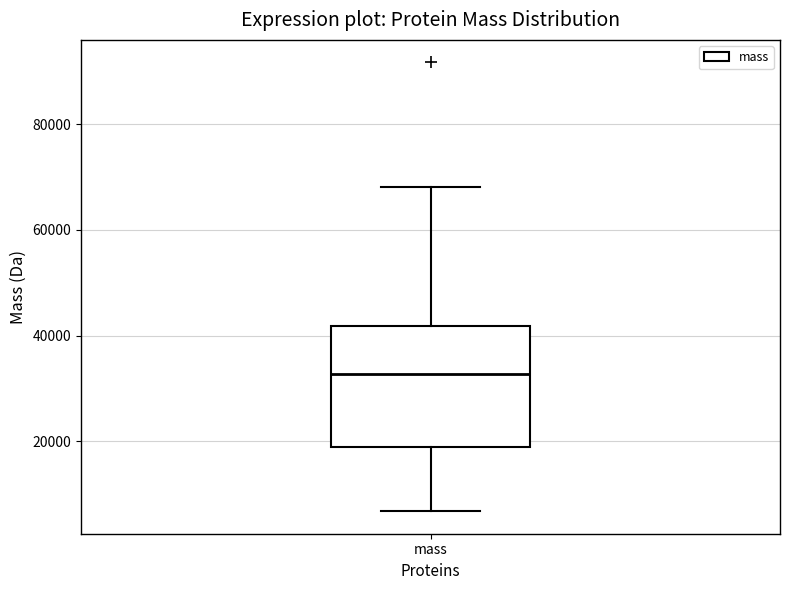

Read this box plot against the y-axis: the position of the median line, the range covered by the box, and the ends of both whiskers. The values are not printed on the chart, so give them approximately, as read against the axis.

median 32000, box 18000 to 42000, whiskers 6000 to 68000